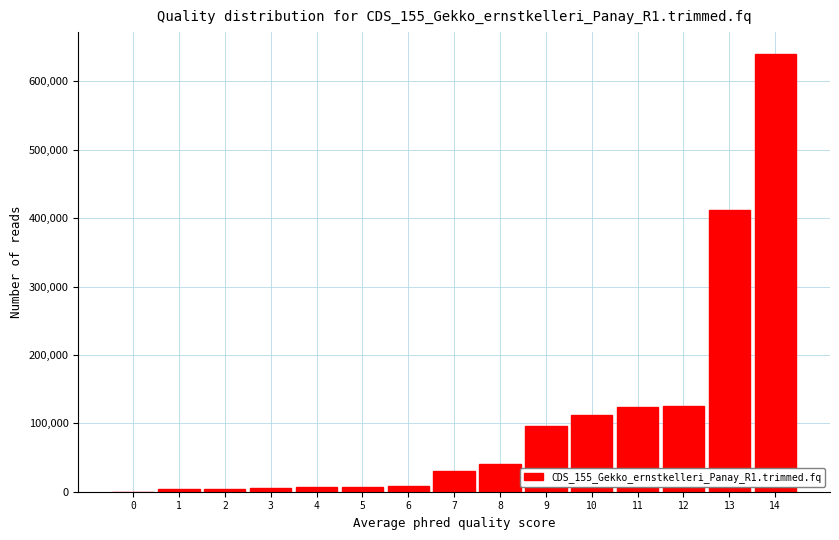

What is the sum of all values?

1612623.6